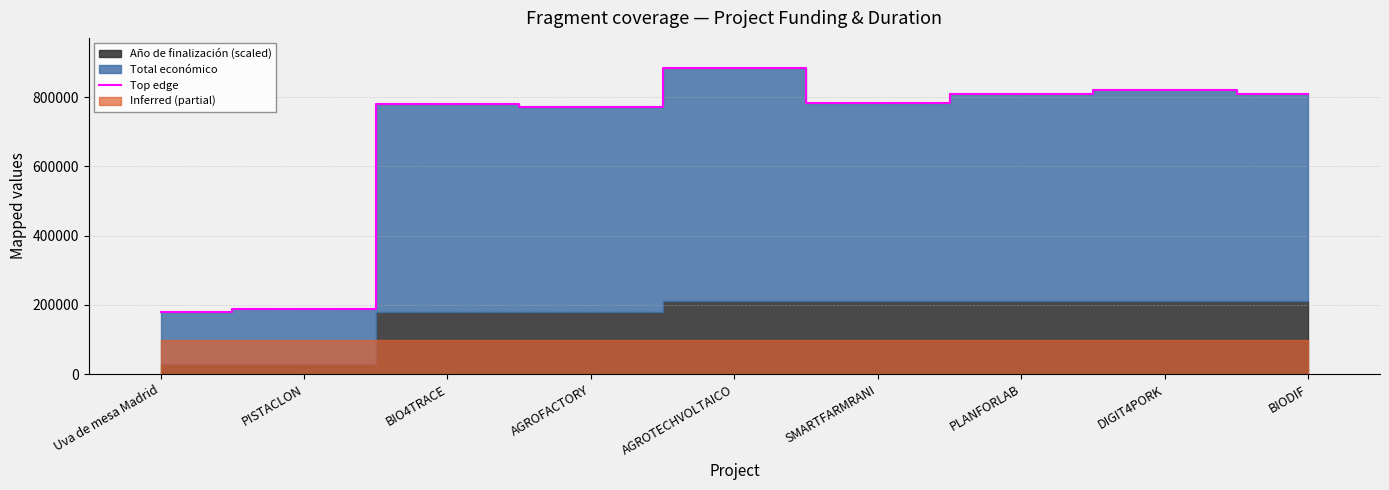

How many data points are less than 781965?

4